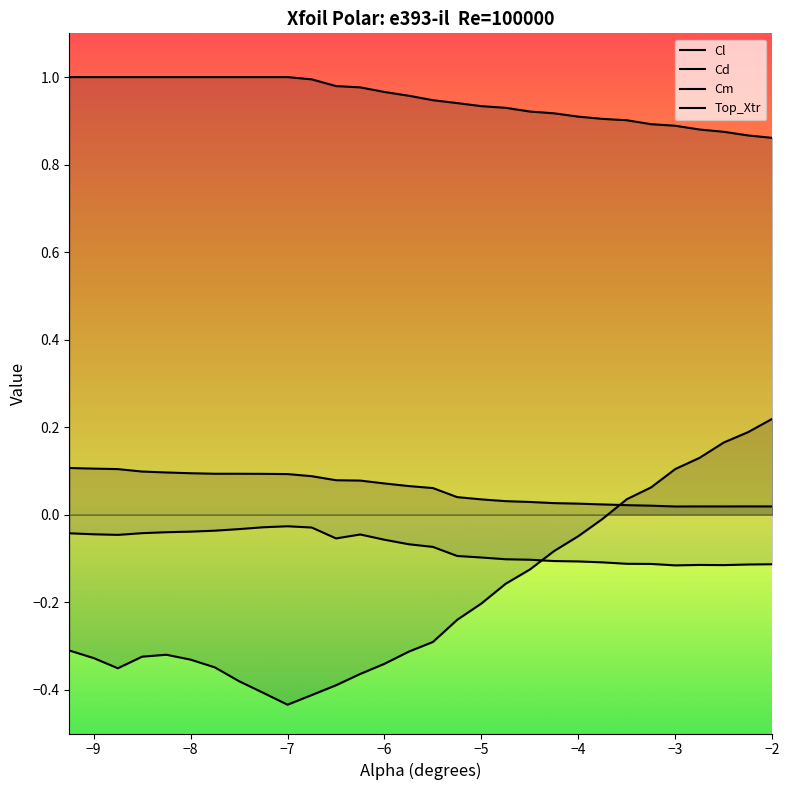

What are all the series names shown in the legend?

Cl, Cd, Cm, Top_Xtr